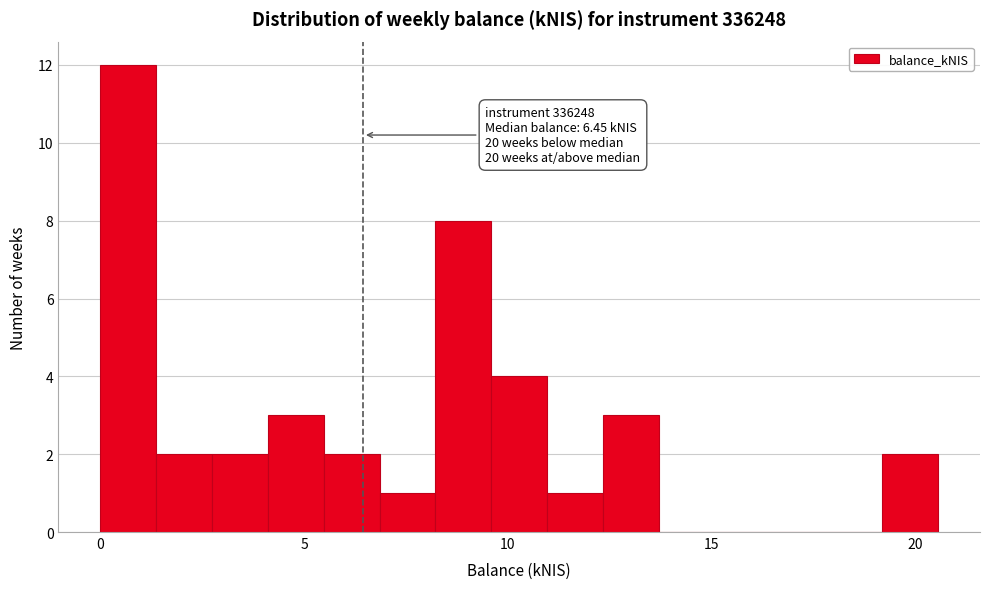

Around what value on the x-axis is the tallest bar? Give the approximate position of its centre, as read against the axis.

0.5